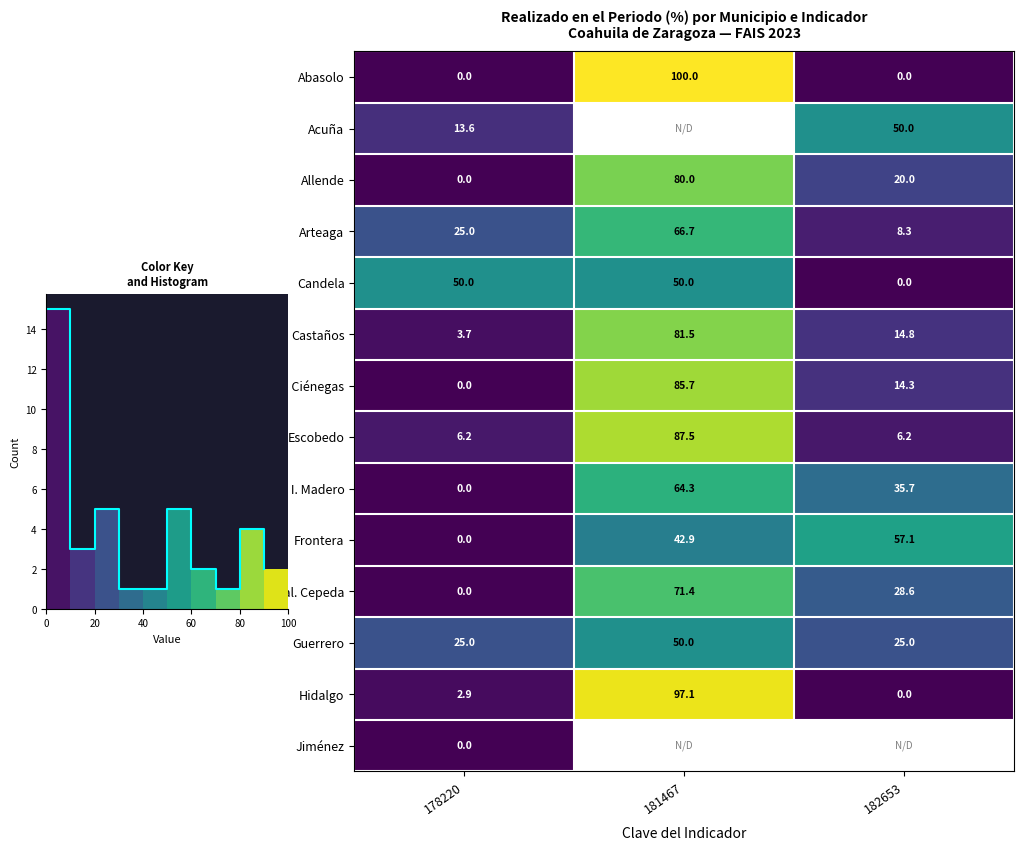

Read the row_2 value at 181467.

80.0